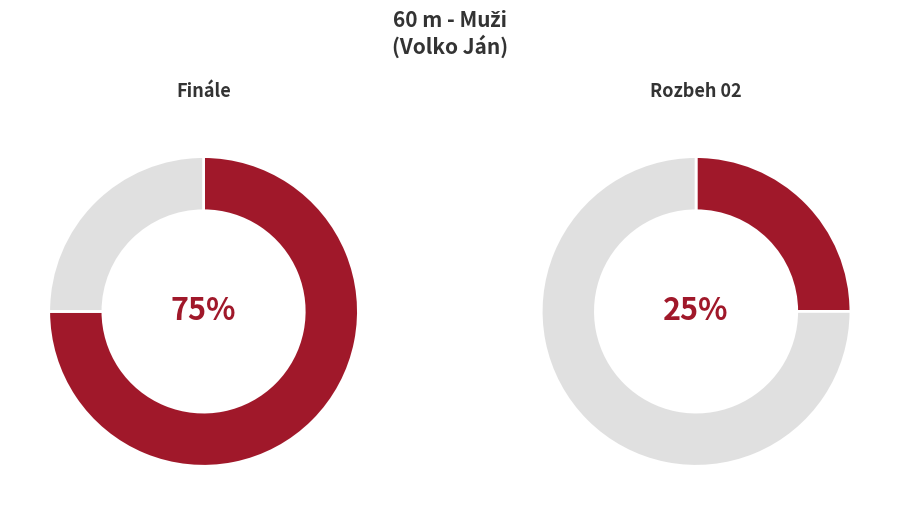

Which slice is the largest?

Finále